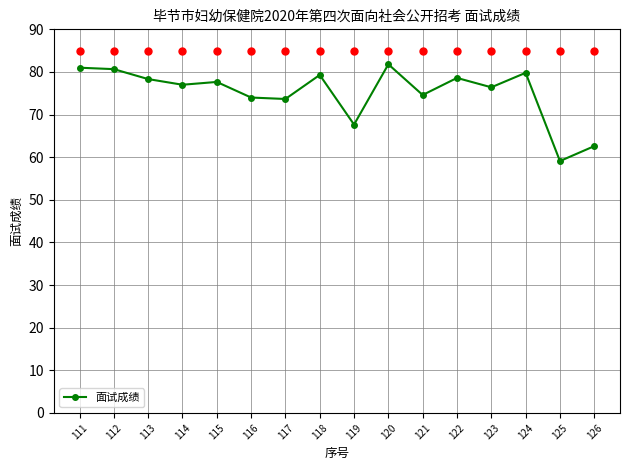

Does the chart display data point markers on the line(s)?

Yes